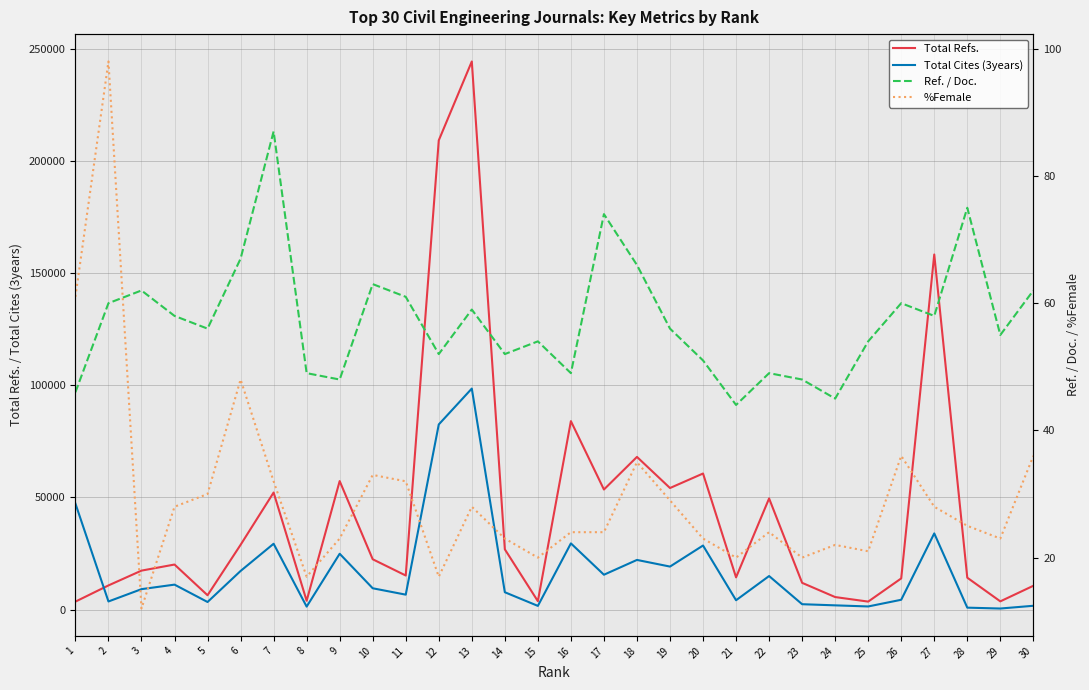

The value of Ref. / Doc. at 27 is 58. True or false?

True